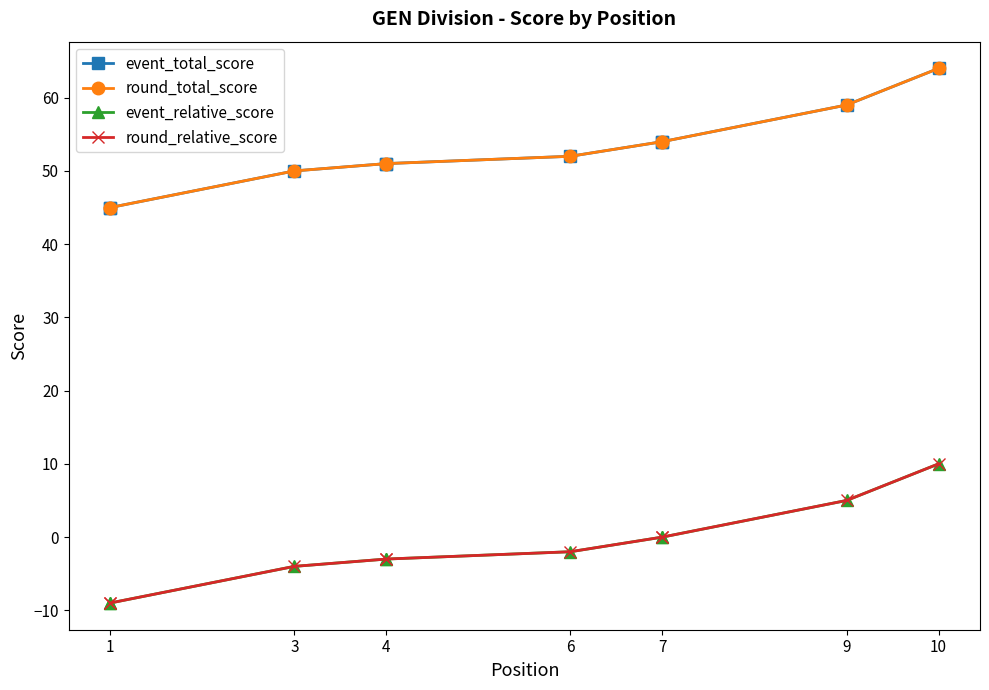

What is the value of the round_total_score point at the 5th from the left?

51